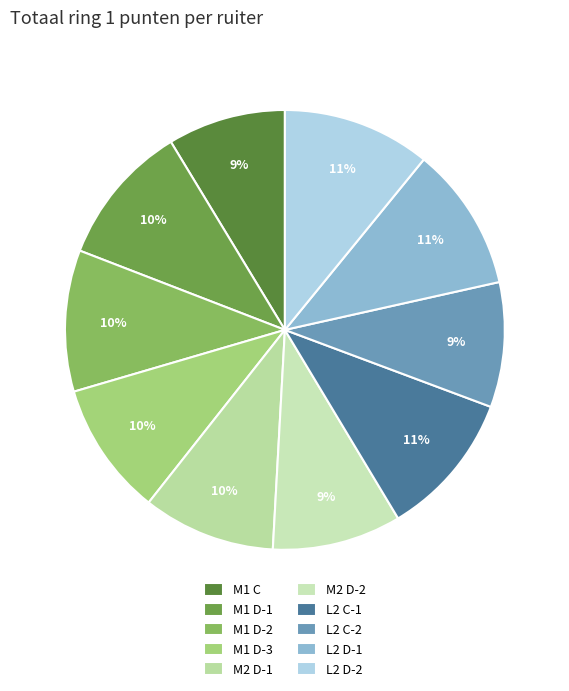

How many segments does this pie chart have?

10